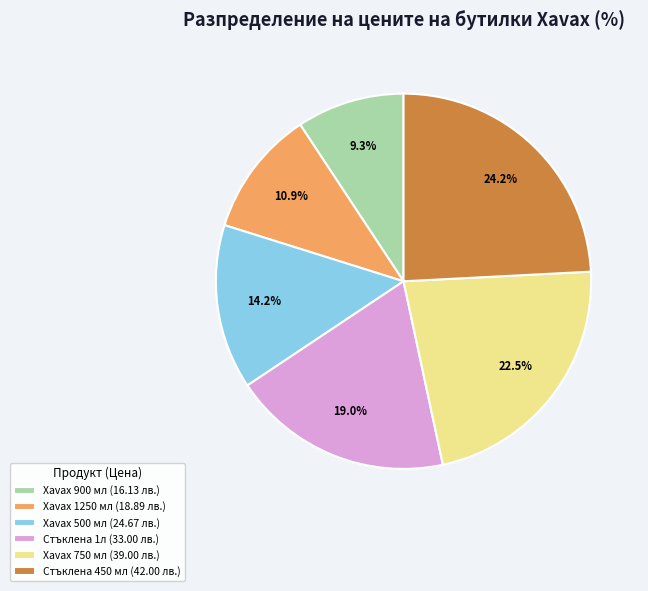

Rank the categories by value from lowest to highest.

Xavax 900 мл, Xavax 1250 мл, Xavax 500 мл, Стъклена 1л, Xavax 750 мл, Стъклена 450 мл